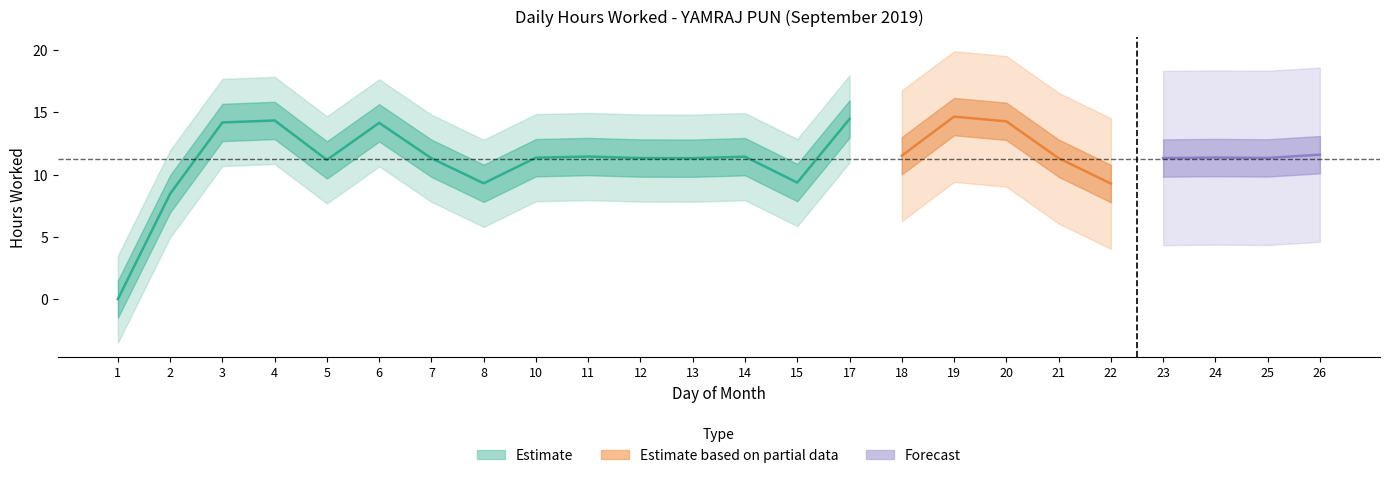

How many values are below 11?

5